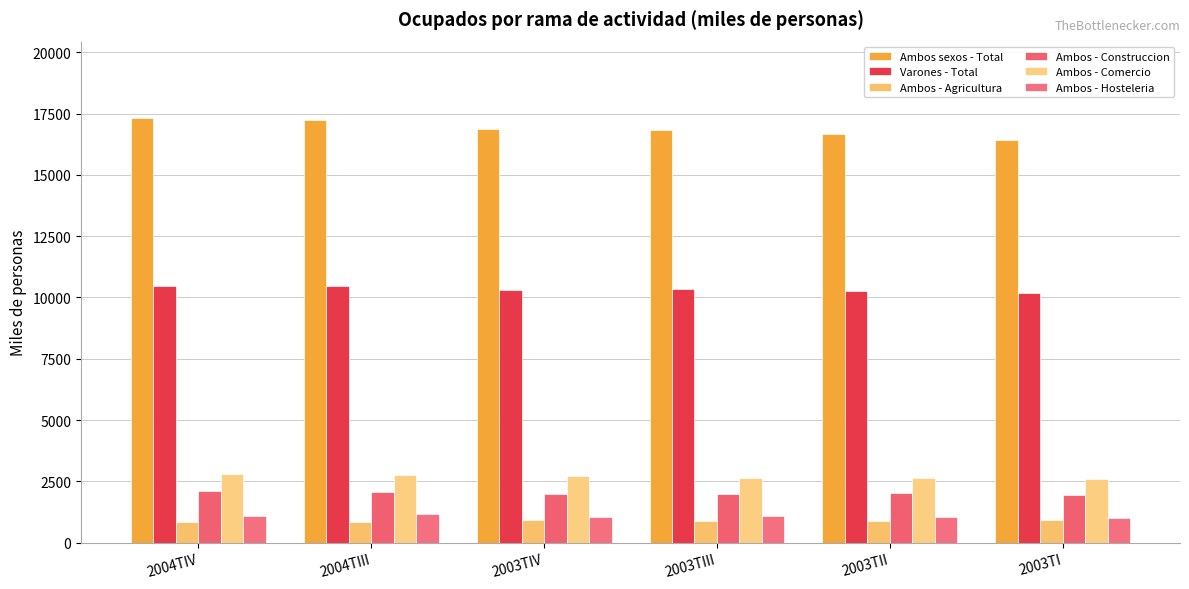

What value does the Varones - Total series have at 2003TI?

10182.0